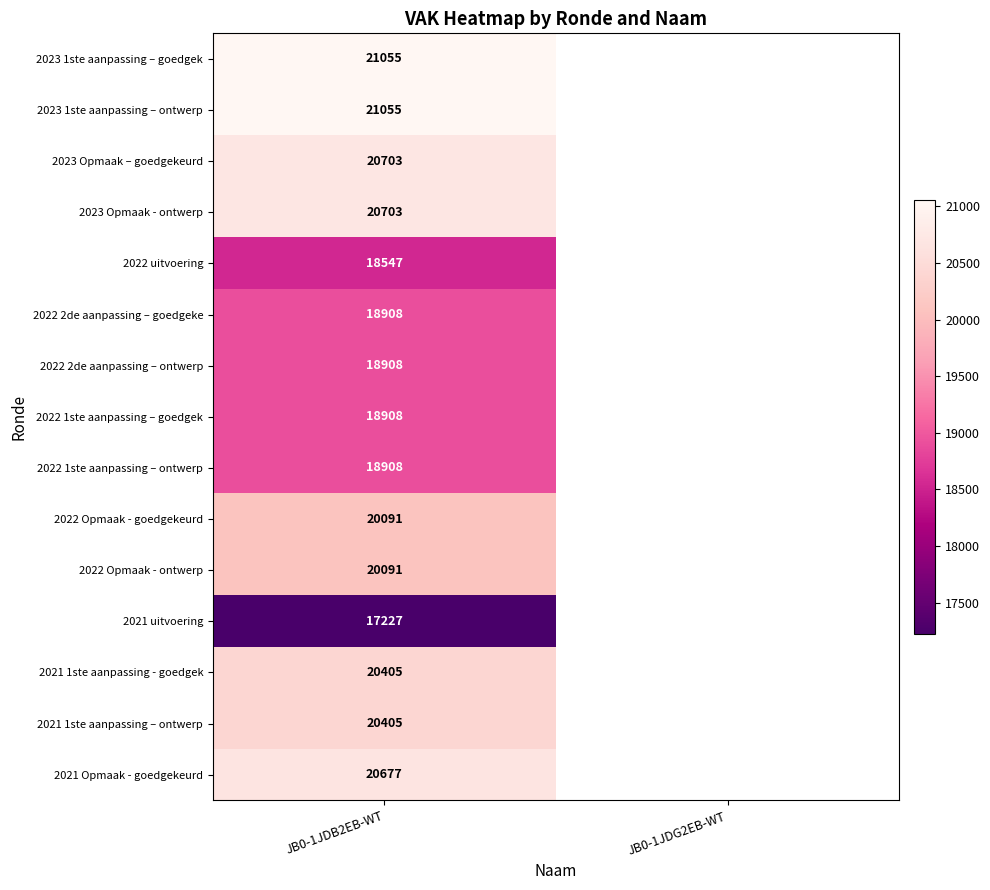

Which category has the highest value across all series?

JB0-1JDB2EB-WT